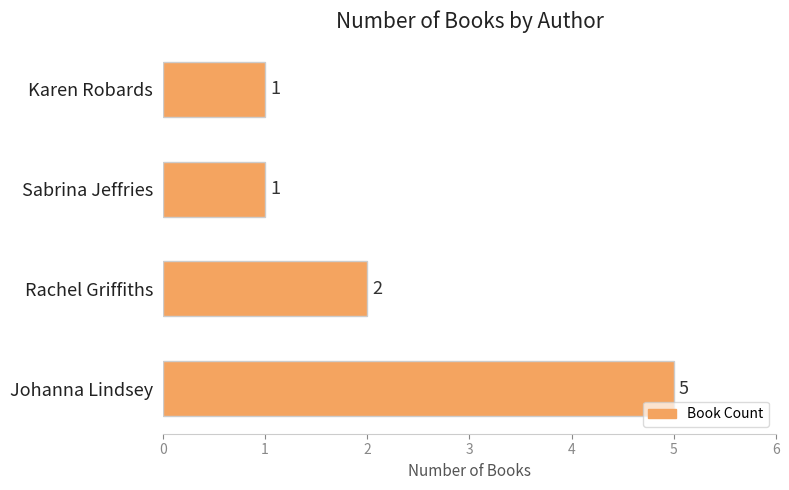

How many series are shown in this chart?

1